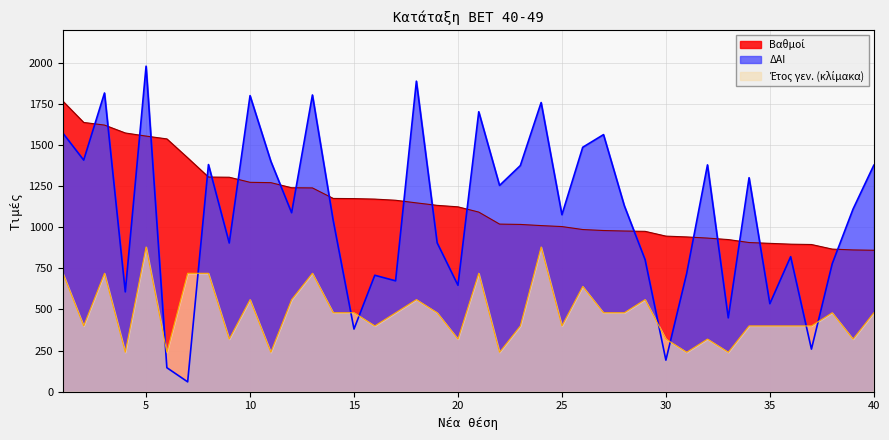

At which label does Βαθμοί first exceed 1124?

1